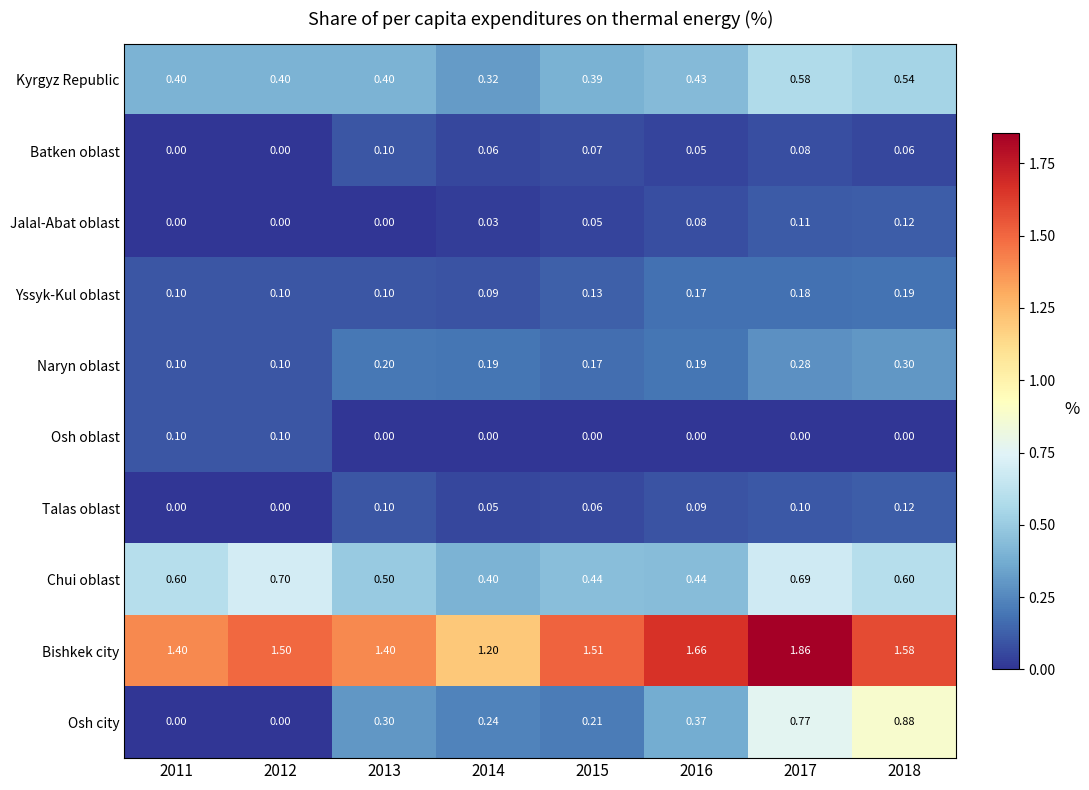

At how many categories does at least one series exceed 1?

8